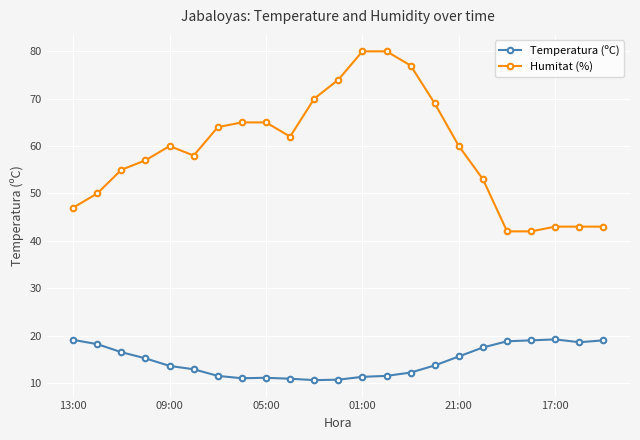

What is the difference between the maximum and minimum values in the Temperatura (ºC) series?

8.6